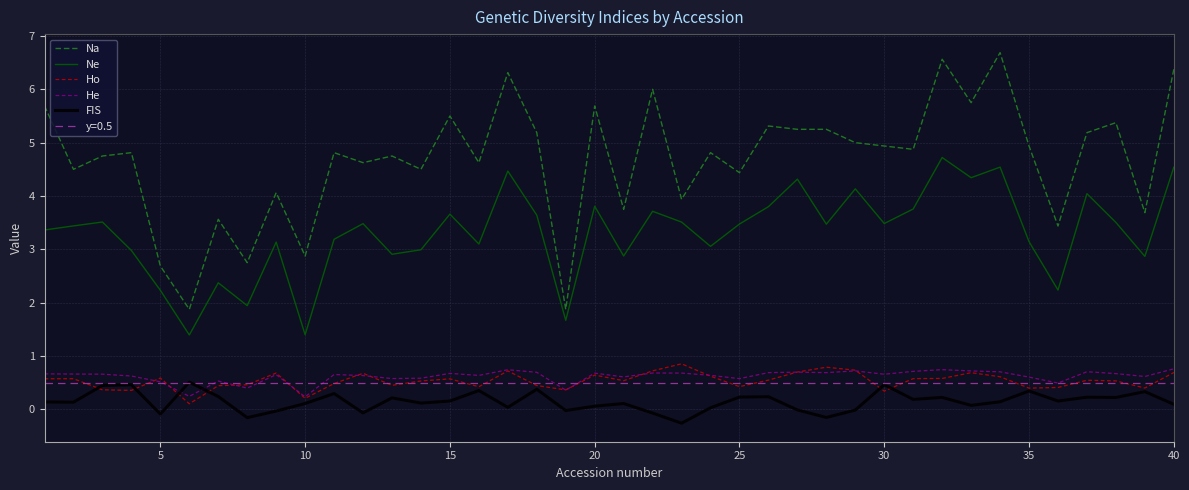

True or false: He and Na cross at least once.

False